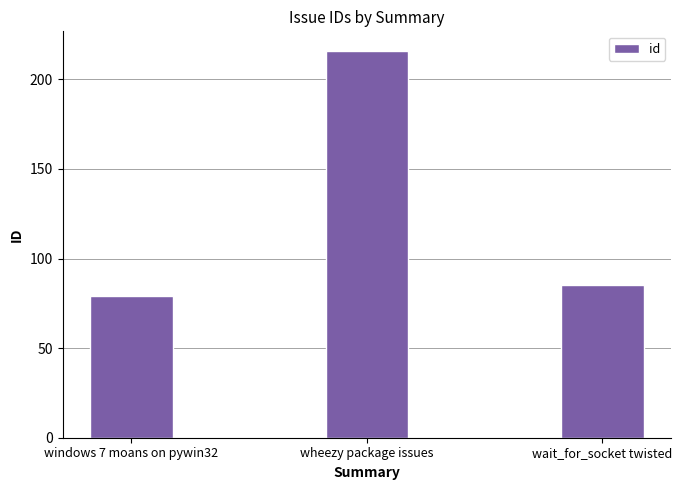

How many values are below 85?

1